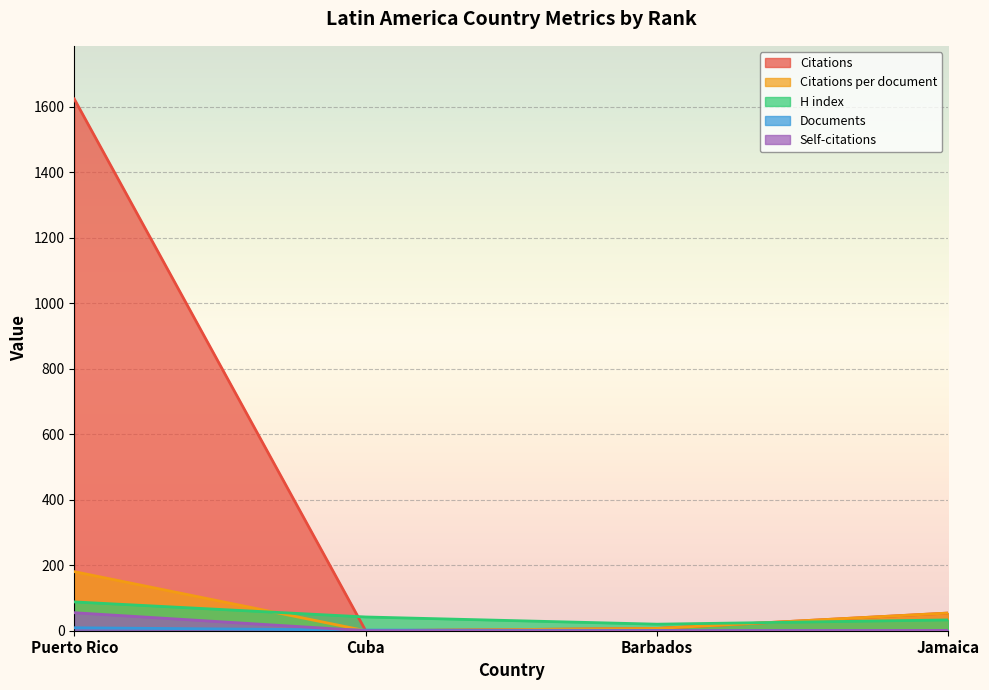

Reading left to right, list all the values displayed in this chart.

Citations: 1624.0	0.0	7.0	54.0
Citations per document: 180.4	0.0	7.0	54.0
H index: 88.0	42.0	20.0	33.0
Documents: 9.0	2.0	1.0	1.0
Self-citations: 55.0	0.0	0.0	1.0